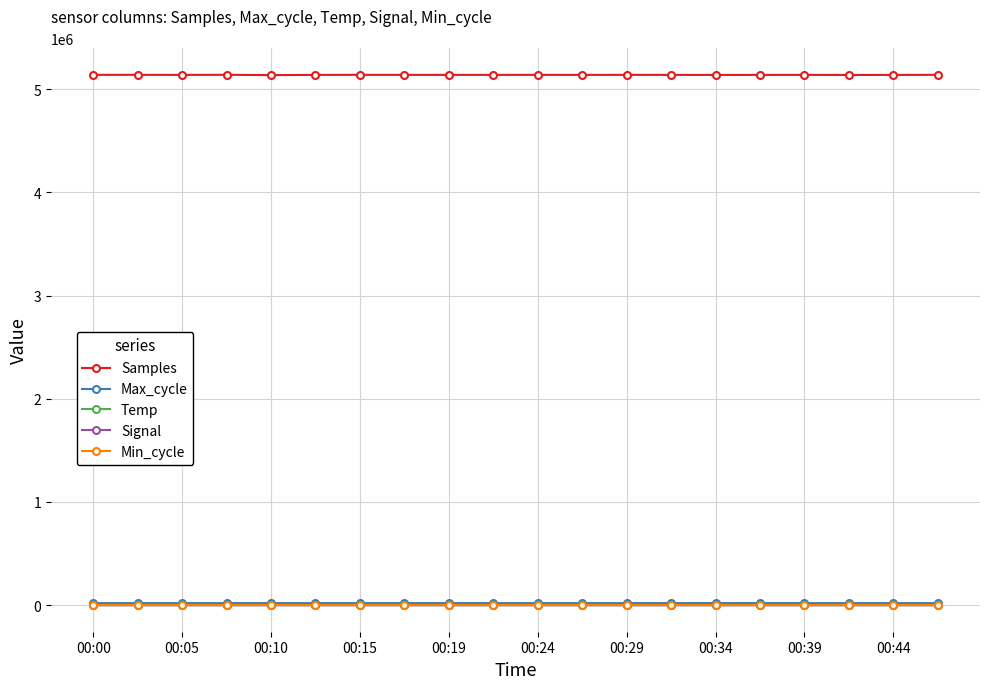

True or false: Max_cycle has more than 2 interior local peaks.

True